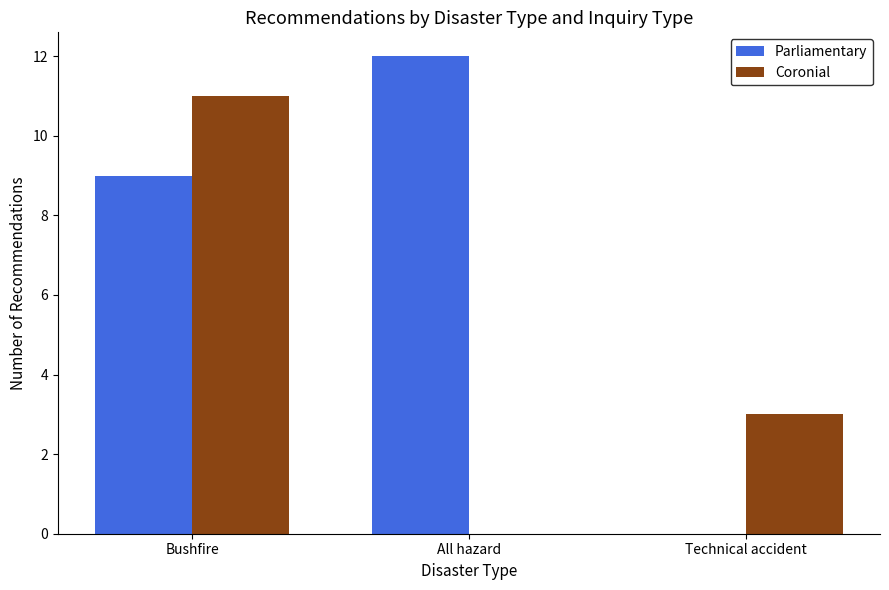

How many groups of bars are there?

3